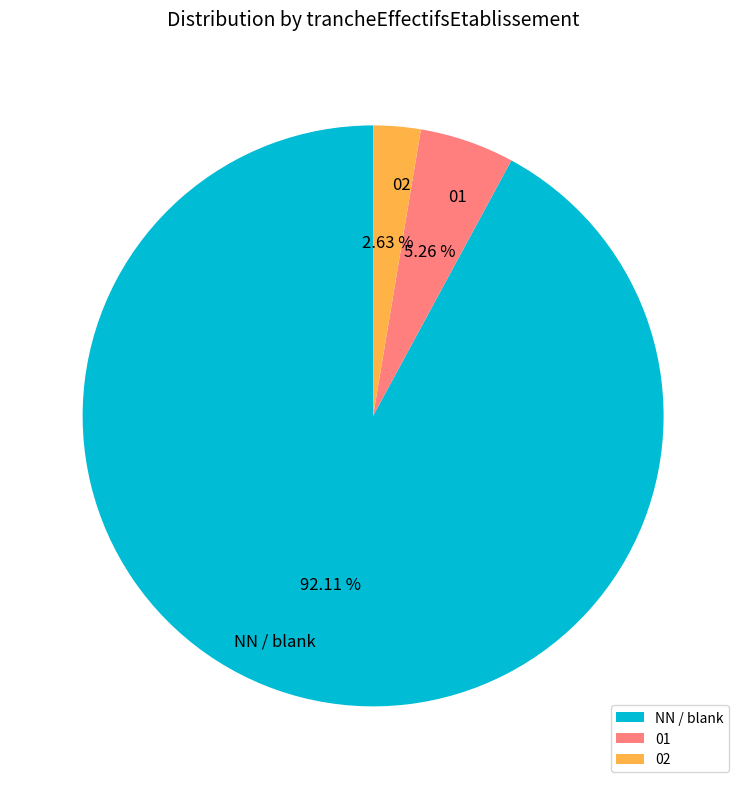

Combined, do 01 and NN / blank account for over 50%?

Yes